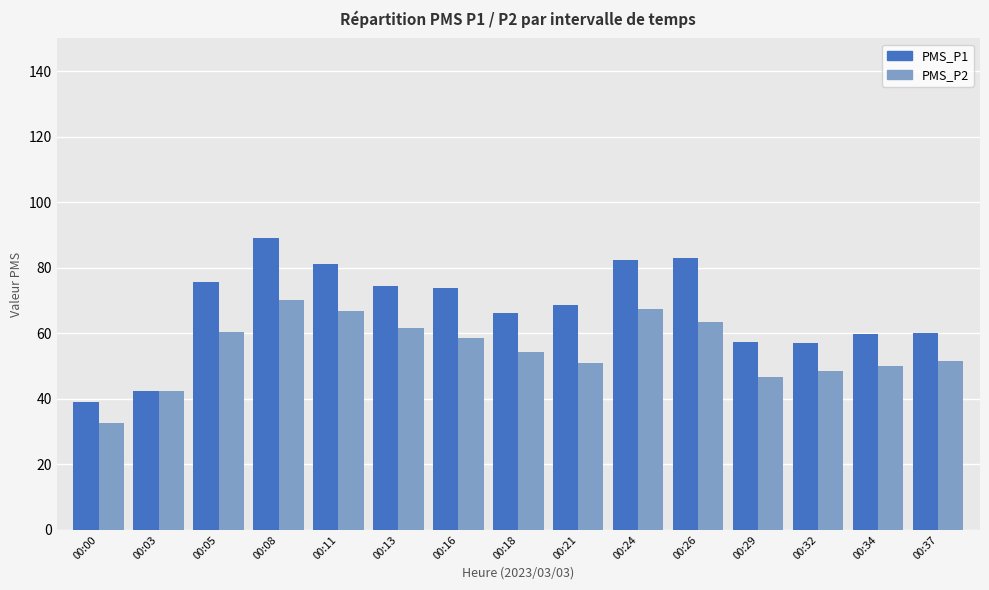

Is it true that PMS_P2 equals 54.2 at 00:18?

True